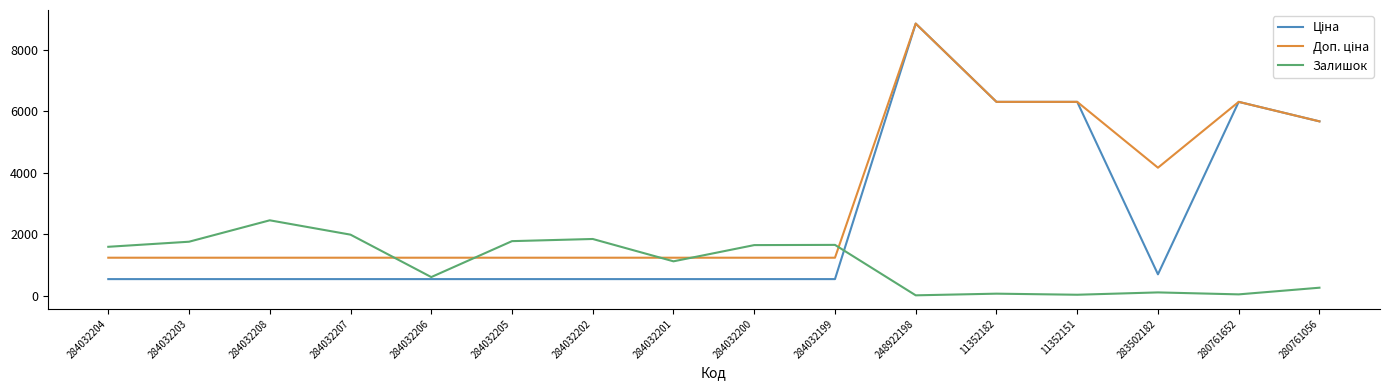

What is the highest value of the Залишок series?

2453.0